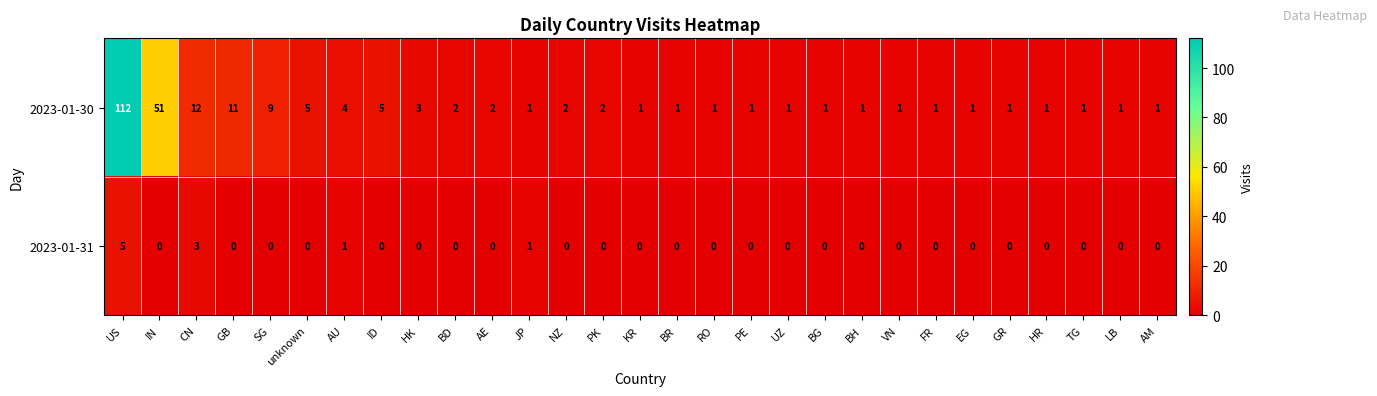

What is the difference between the maximum and second lowest values in the 2023-01-31 series?

5